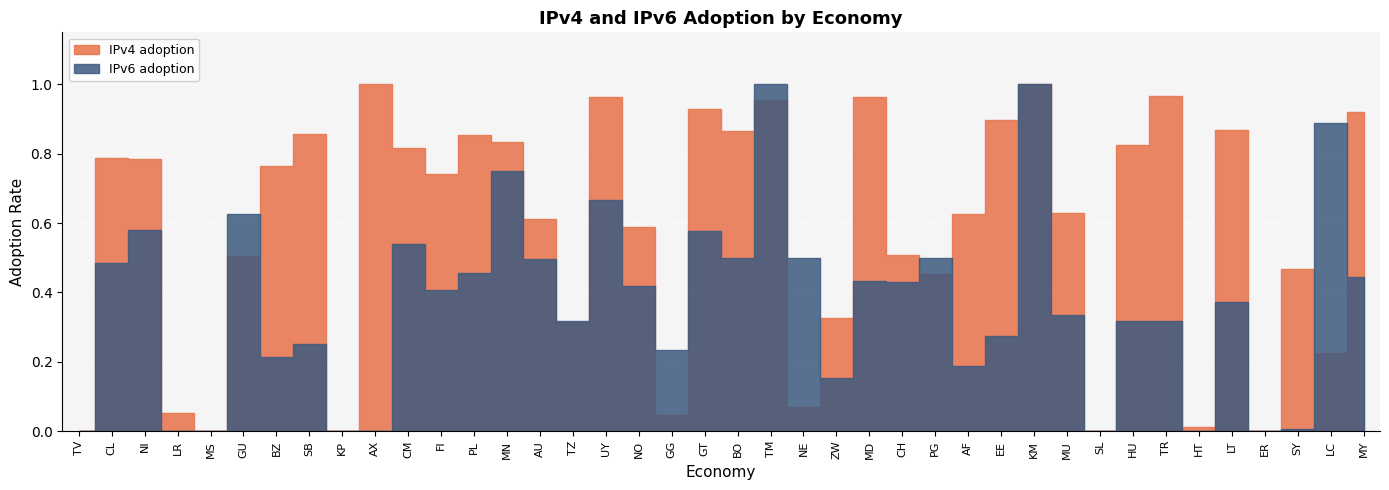

What is the difference between the maximum and second lowest values in the IPv6 adoption series?

1.0